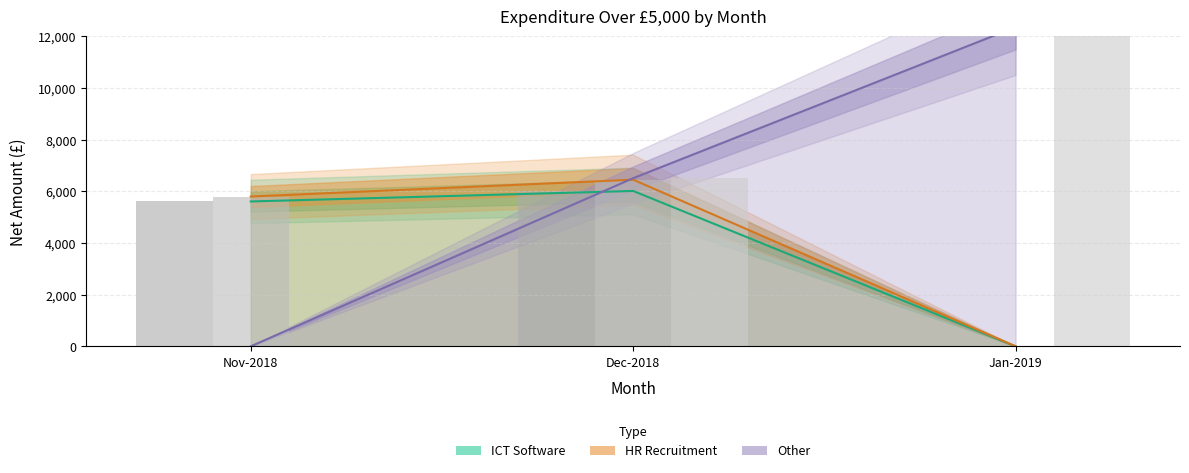

Reading right to left, list all the values displayed in this chart.

ICT Software Expenditure: Jan-2019=0.0	Dec-2018=6015.6	Nov-2018=5609.0
HR Recruitment Expenditure: Jan-2019=0.0	Dec-2018=6452.3	Nov-2018=5800.0
Other Expenditure: Jan-2019=12359.6	Dec-2018=6510.1	Nov-2018=0.0